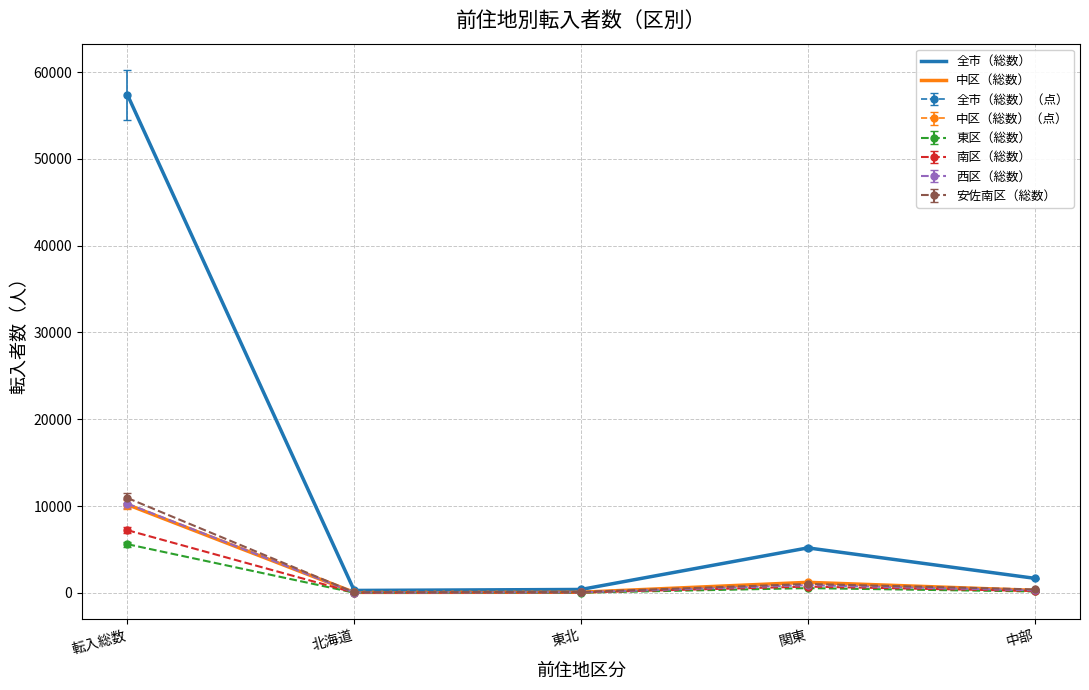

True or false: 中区（総数） and 全市（総数） intersect in this chart.

False